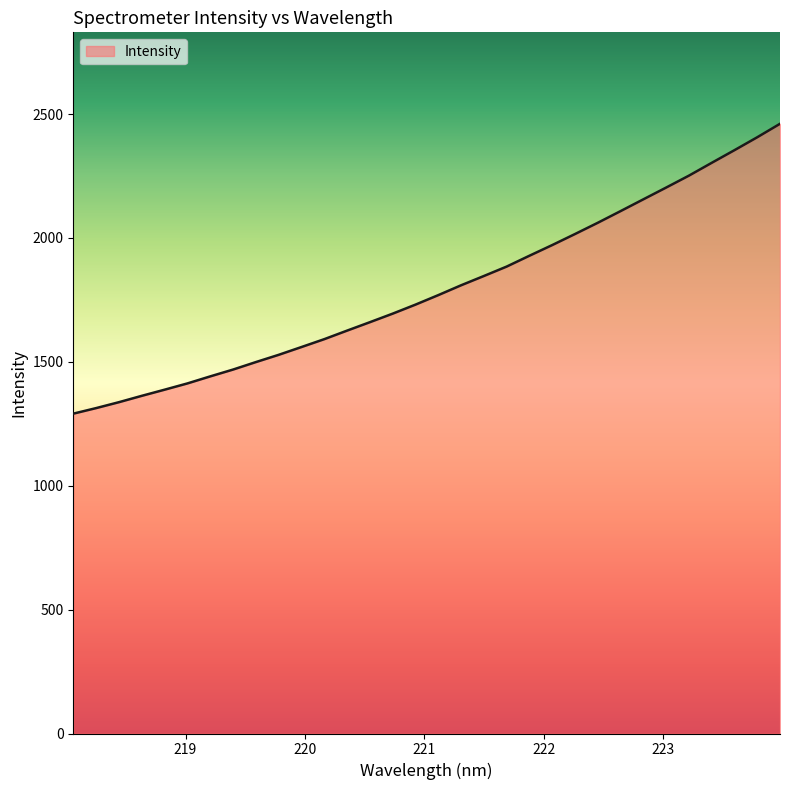

What is the difference between the maximum and minimum values?

1169.8